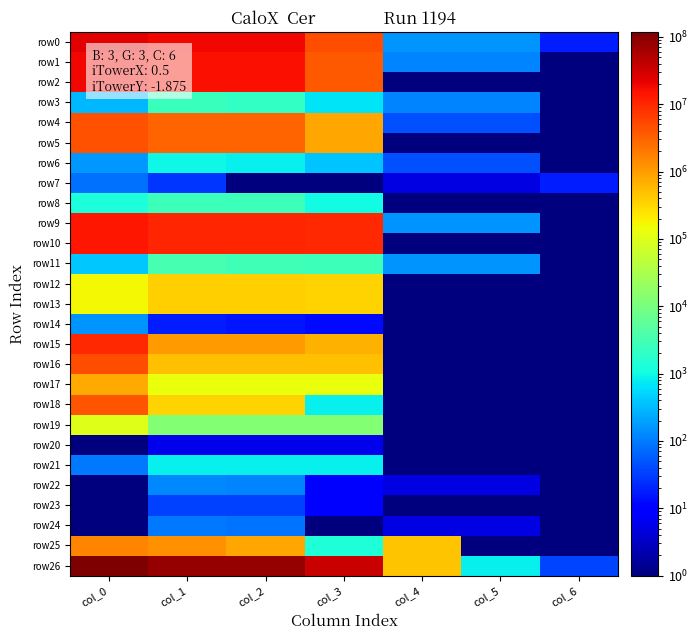

Between col_1 and col_6, which series saw the biggest shift?

row26